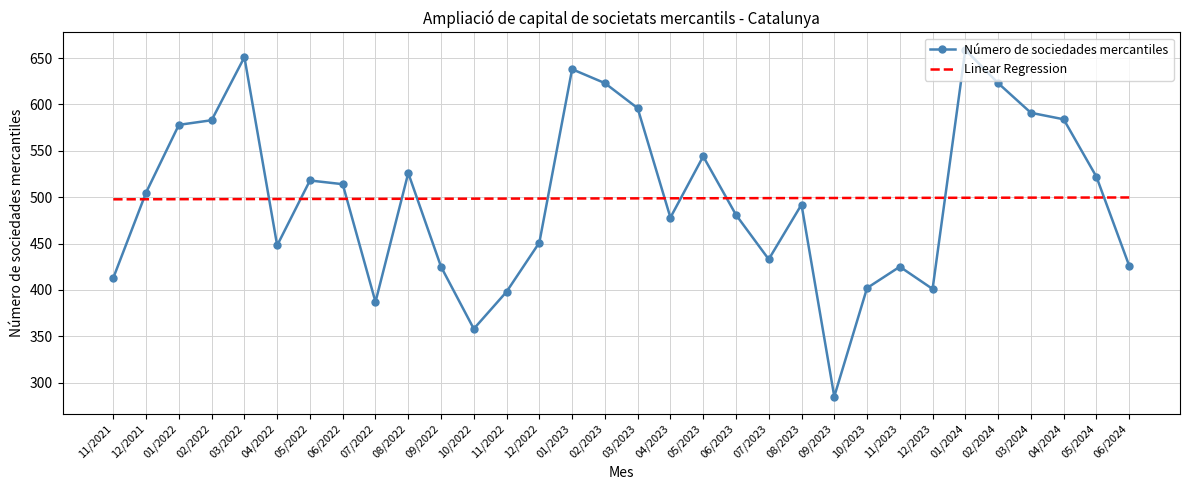

Read the Número de sociedades mercantiles value at 04/2024.

584.0